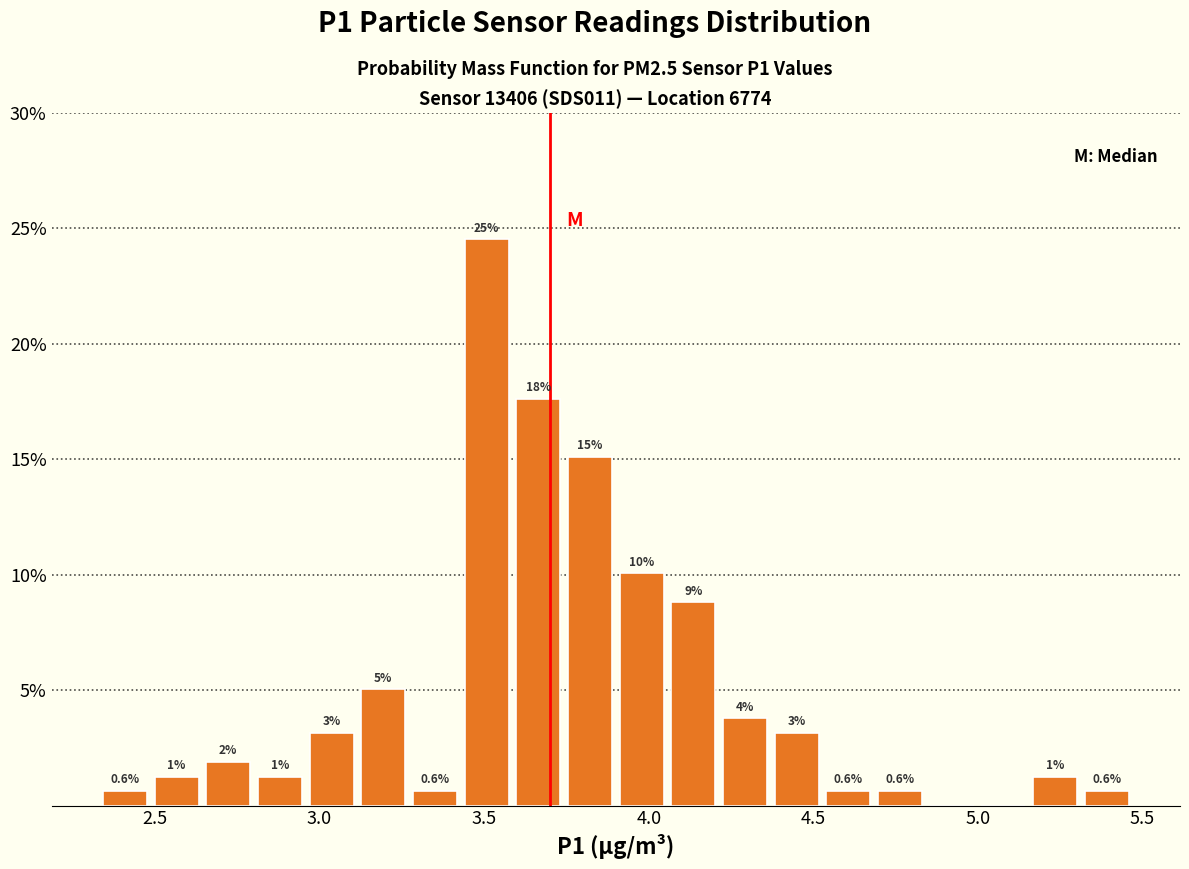

Read against the x-axis, roughly where is the centre of the tallest bar?

3.50